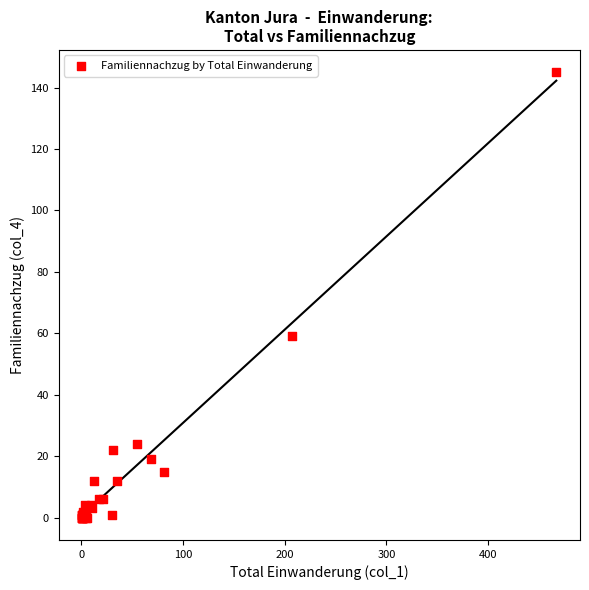

What Y value in the scatter plot is closest to 72?

59